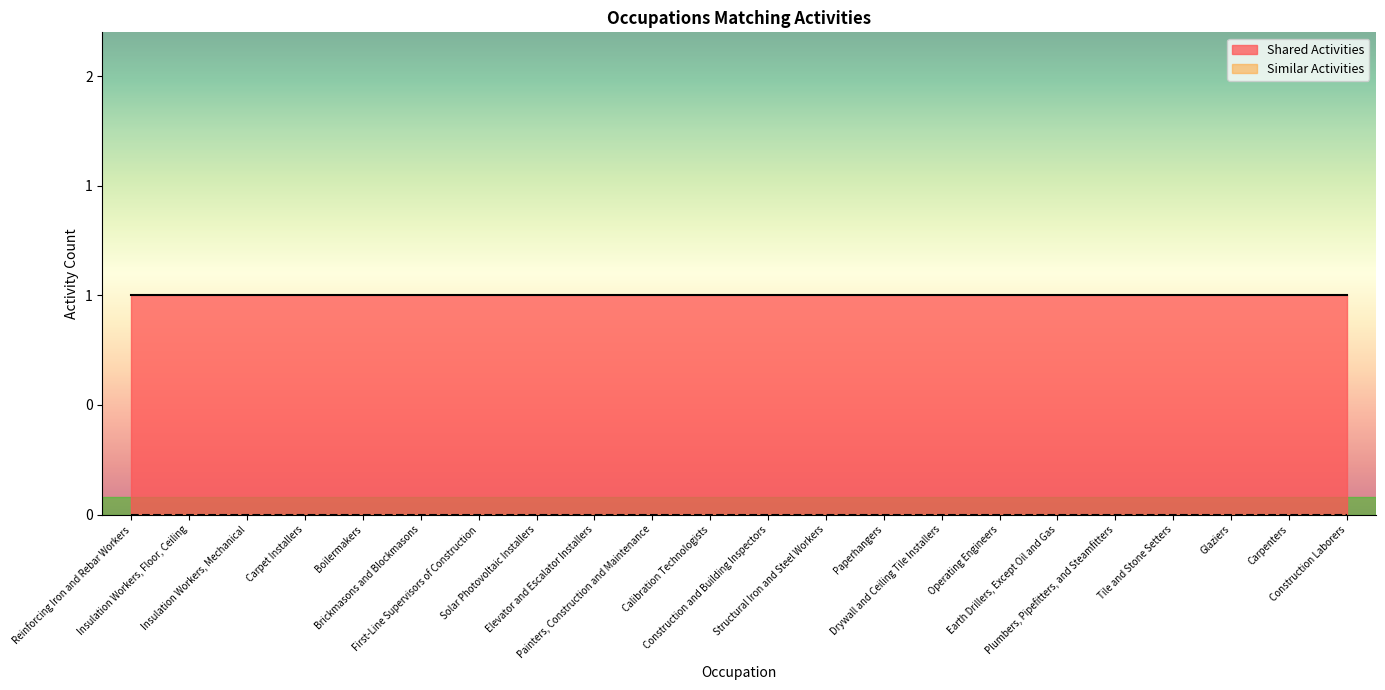

What is the minimum value for Shared Activities?

1